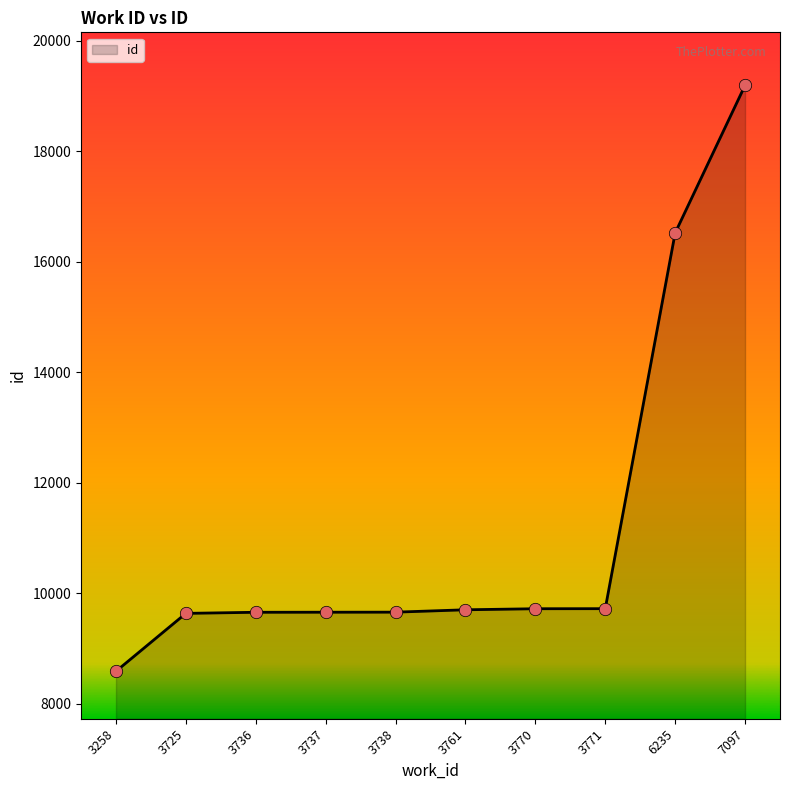

What is the change in value from 3738 to 3771?

+63